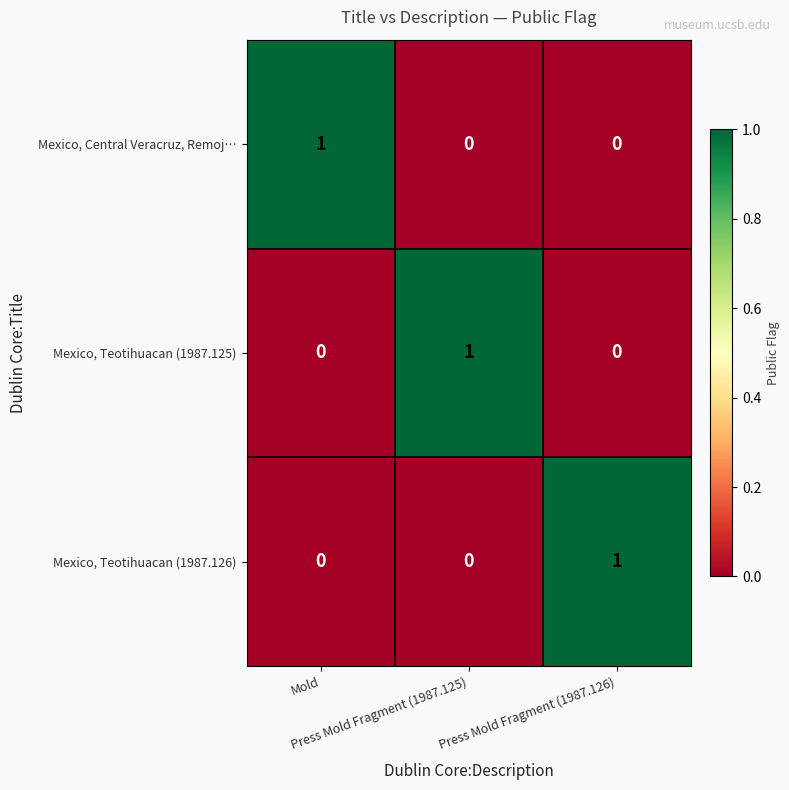

At how many categories does at least one series exceed 0?

3